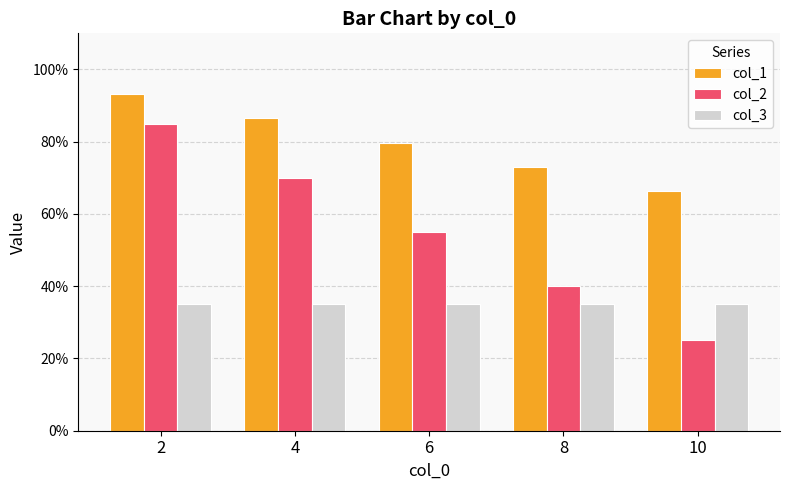

At how many categories does at least one series exceed 0?

5